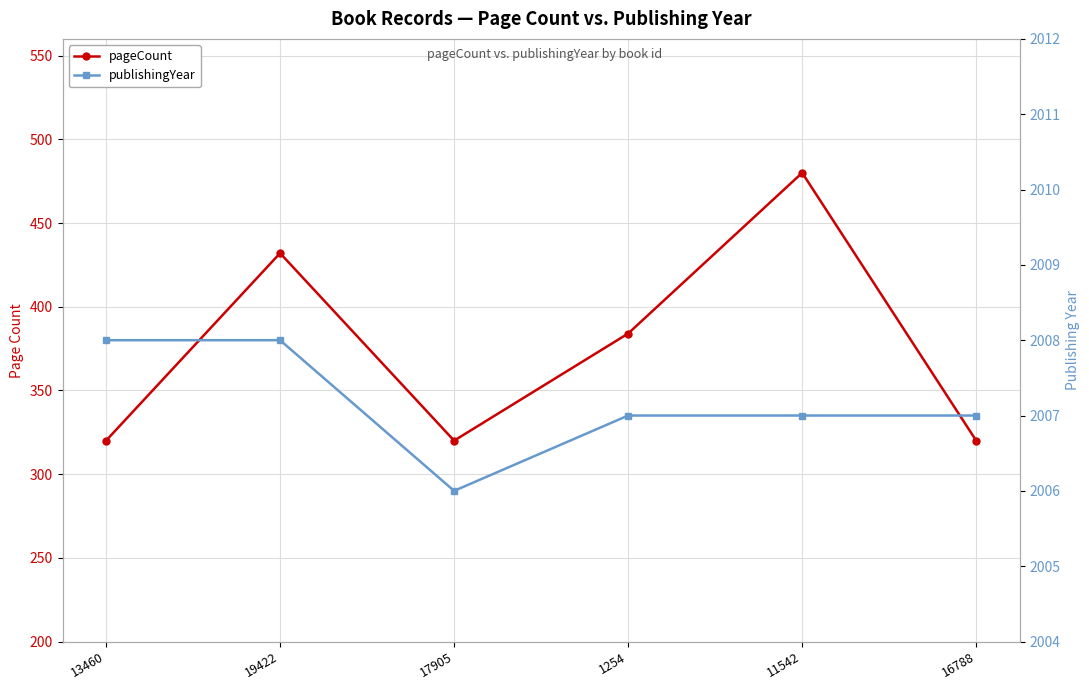

How many values in the pageCount series are below 384?

3